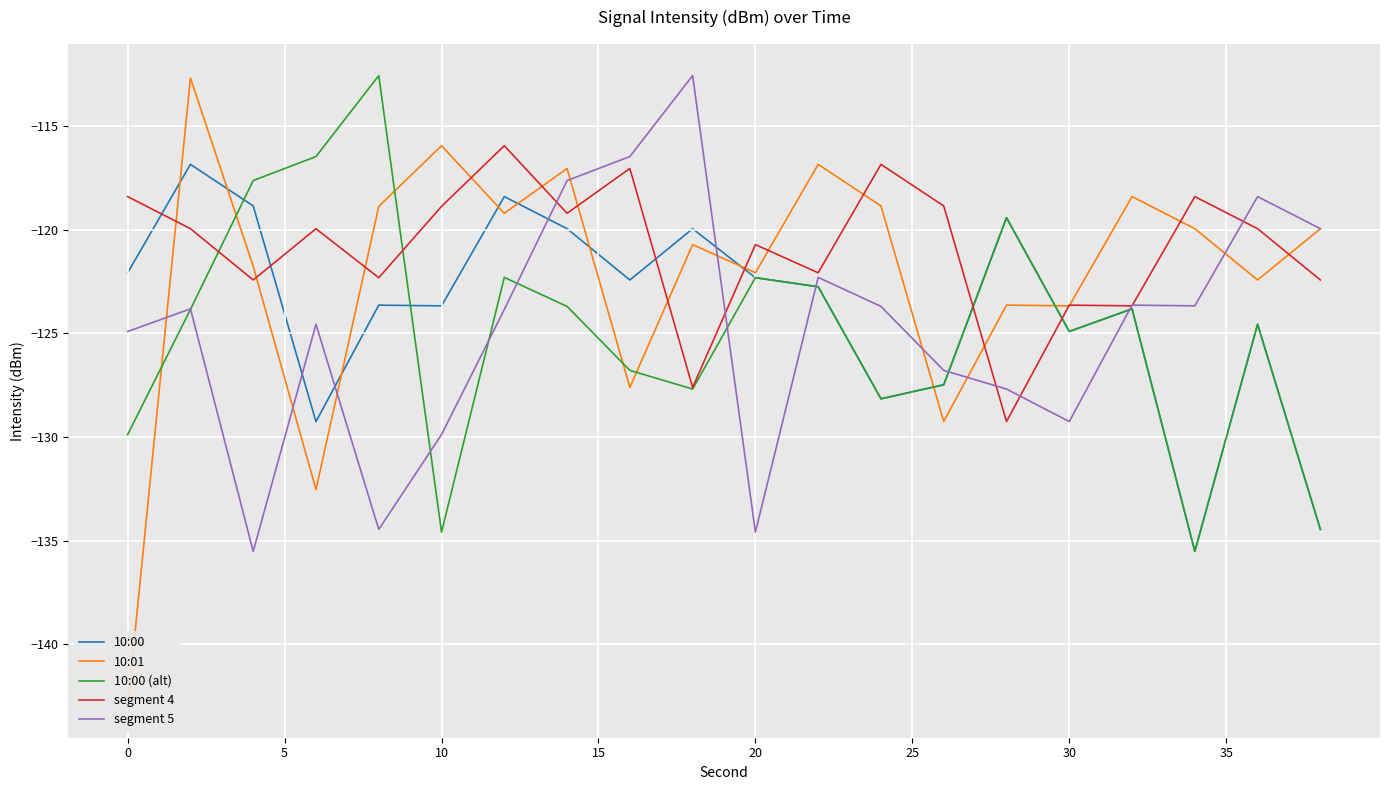

The value of 10:00 at 0 is -122.1. True or false?

True